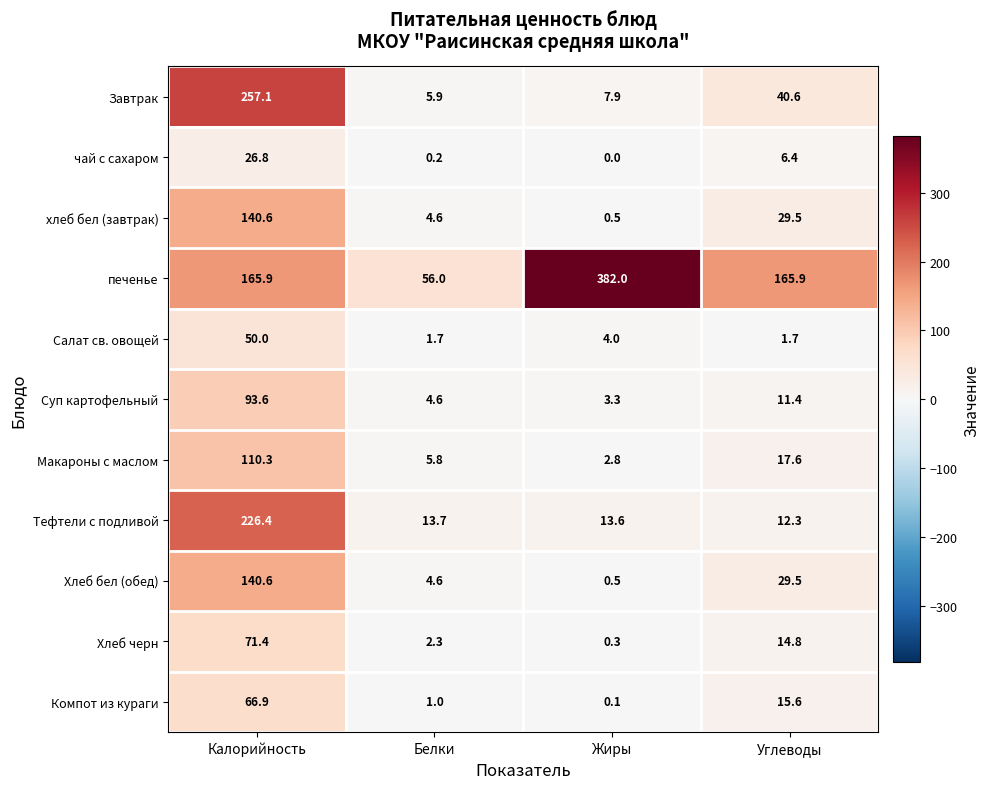

List the labels in order of Тефтели с подливой value, largest first.

Калорийность, Белки, Жиры, Углеводы